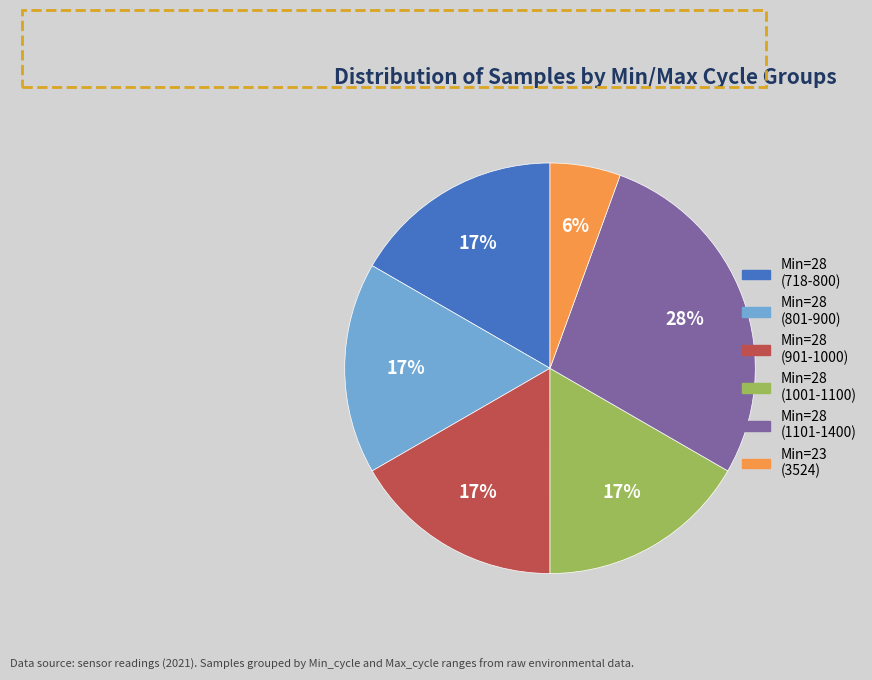

Is there any slice that represents more than half of the pie?

No